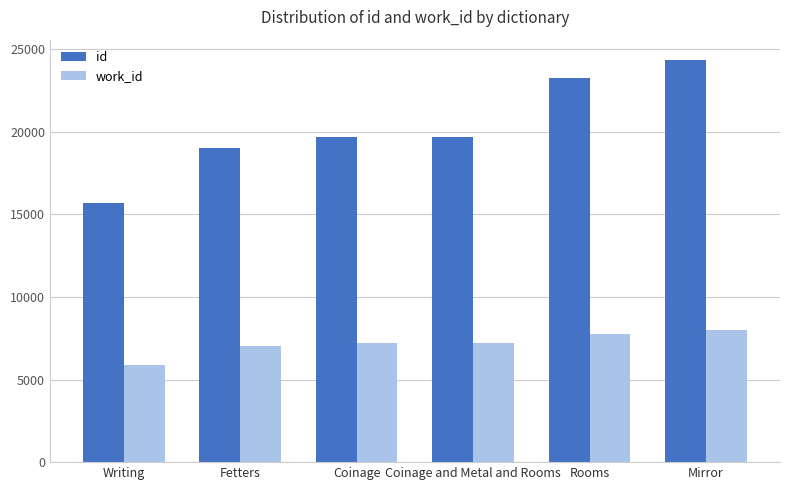

At which category is the sum across all series the highest?

Mirror